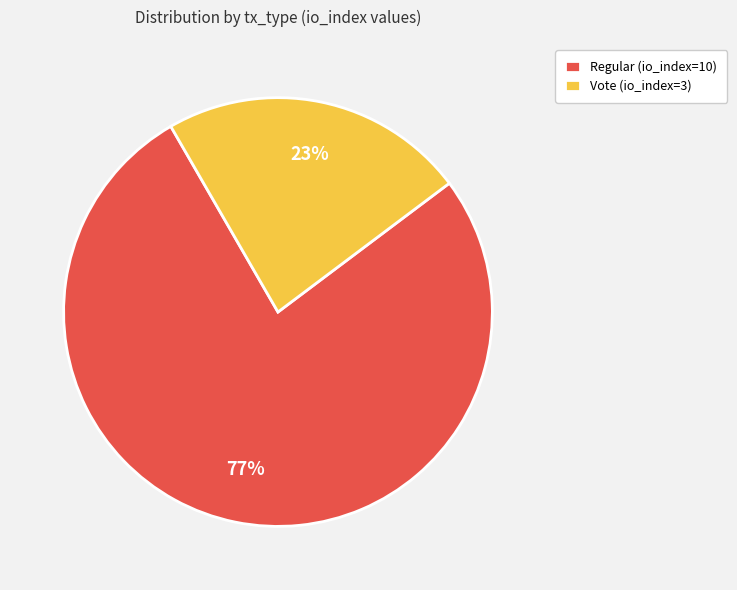

To the nearest percent, what is the difference between the Regular (io_index=10) and Vote (io_index=3) slice percentages?

54%